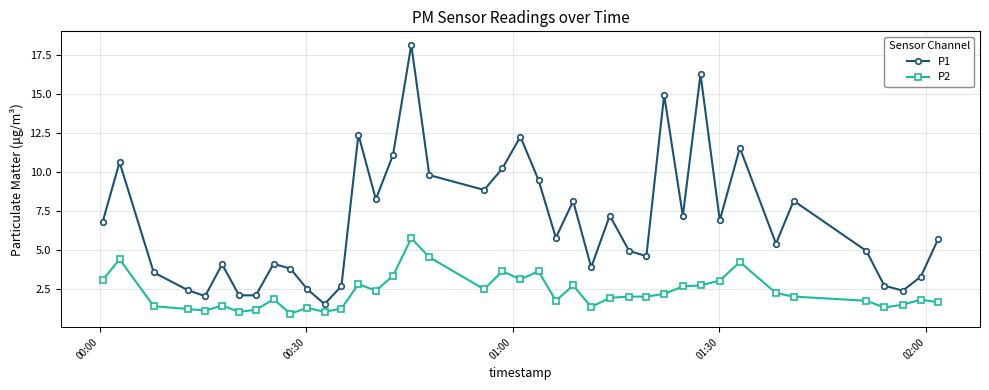

In P1, how many points are higher than both neighbors (excluding endpoints)?

12